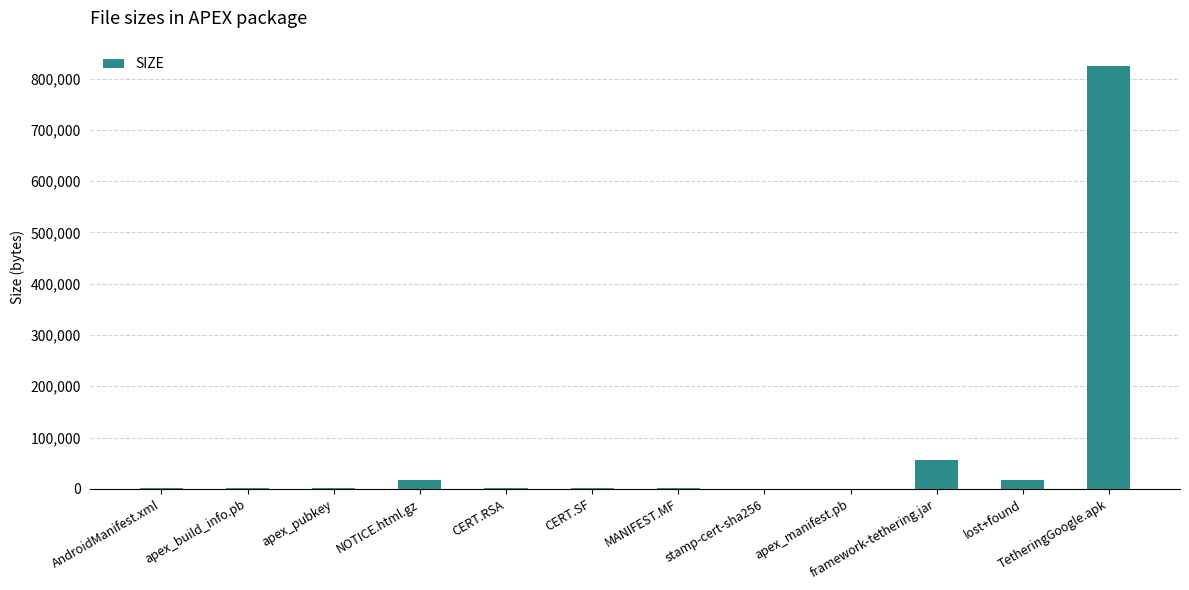

Where is the data nearest to the value 412363?

framework-tethering.jar